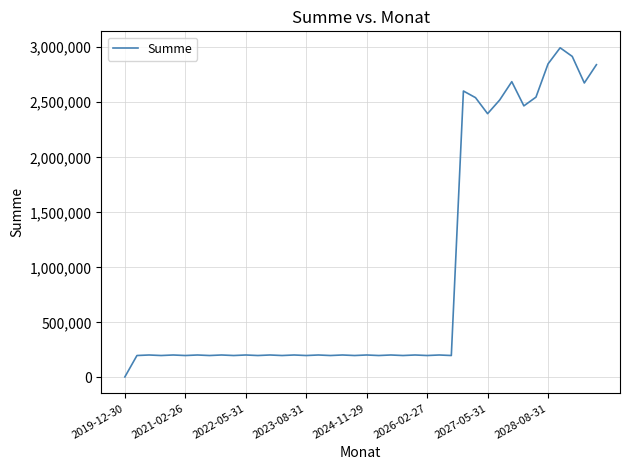

What is the difference between the maximum and minimum values?

2989632.9